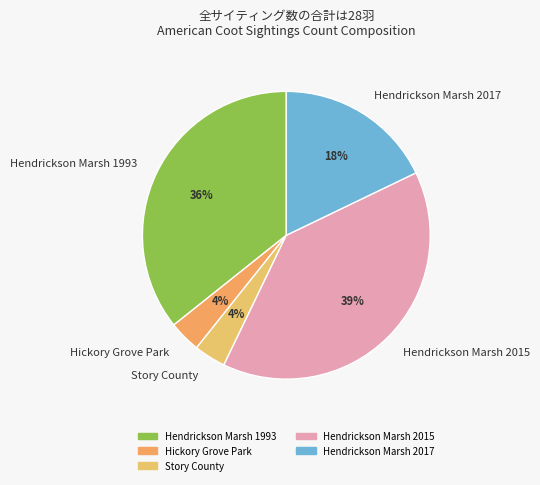

The Hickory Grove Park slice represents 4% of the pie. True or false?

True